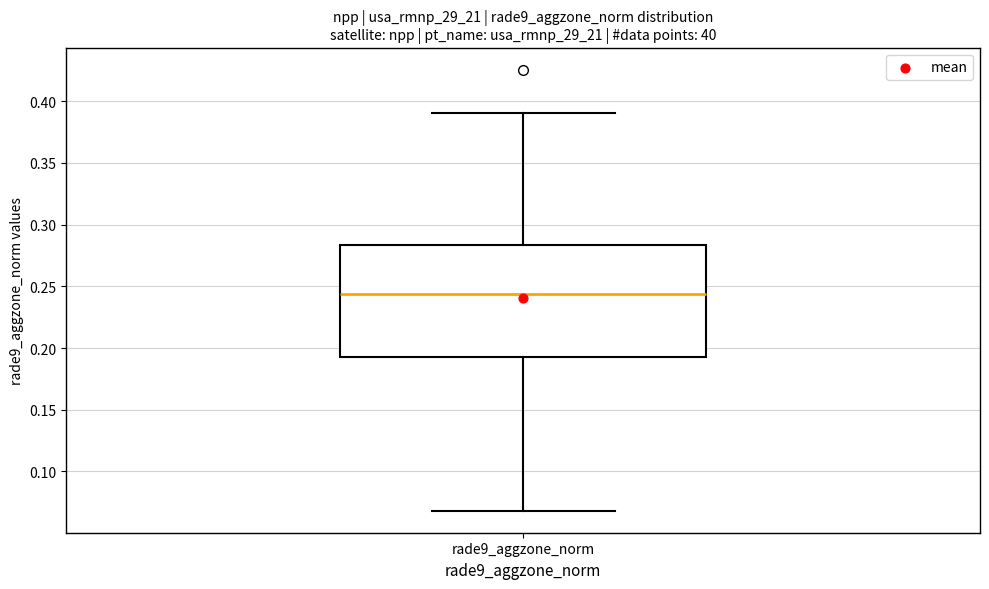

Read this box plot against the y-axis: the position of the median line, the range covered by the box, and the ends of both whiskers. The values are not printed on the chart, so give them approximately, as read against the axis.

median 0.245, box 0.195 to 0.285, whiskers 0.070 to 0.390